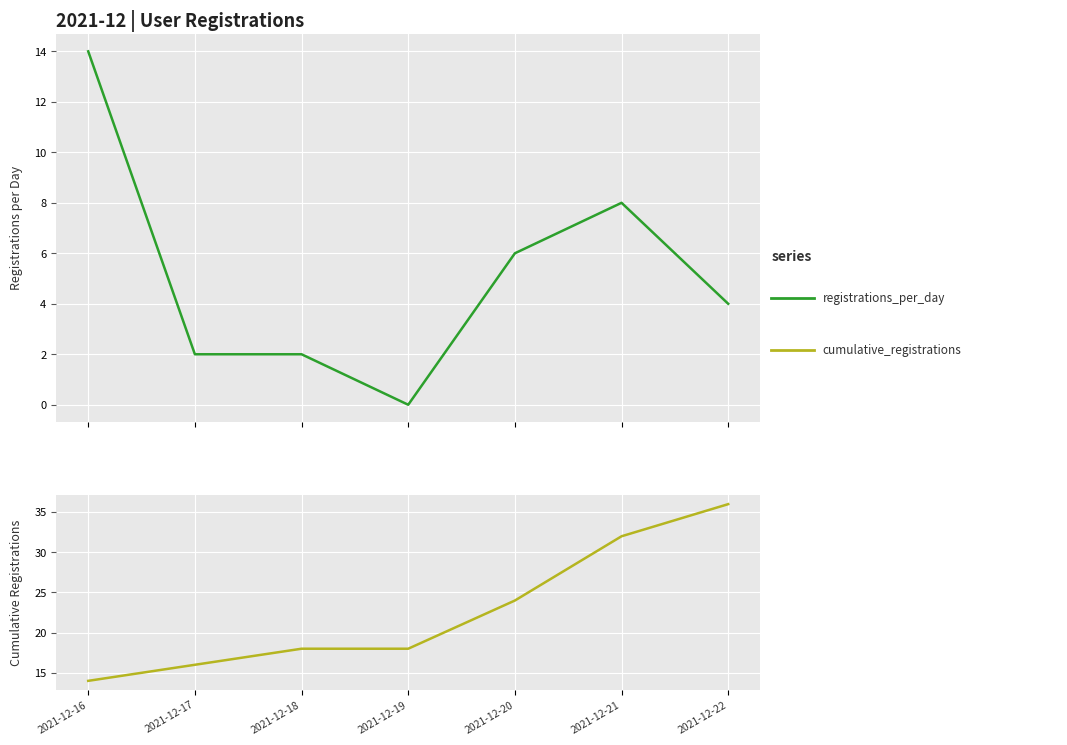

What is the sum of the cumulative_registrations values at 2021-12-16 and 2021-12-17?

30